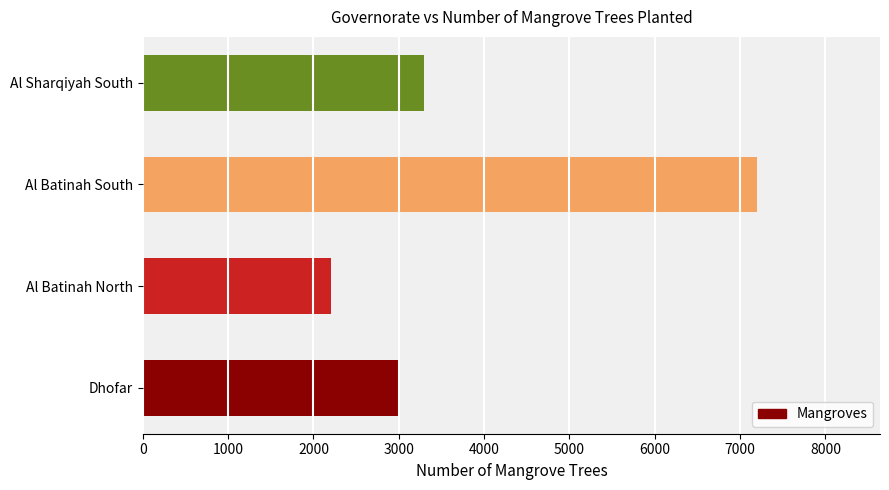

True or false: the data shows 10331 at Al Batinah South.

False